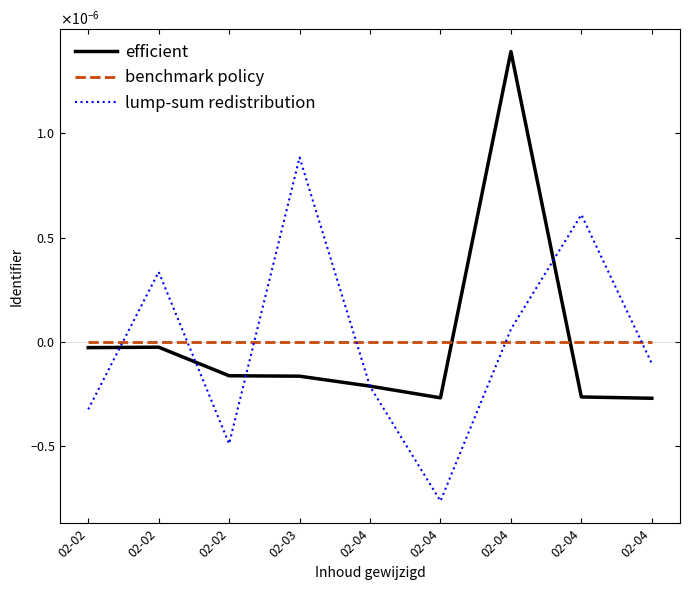

At how many categories does at least one series exceed 0?

4